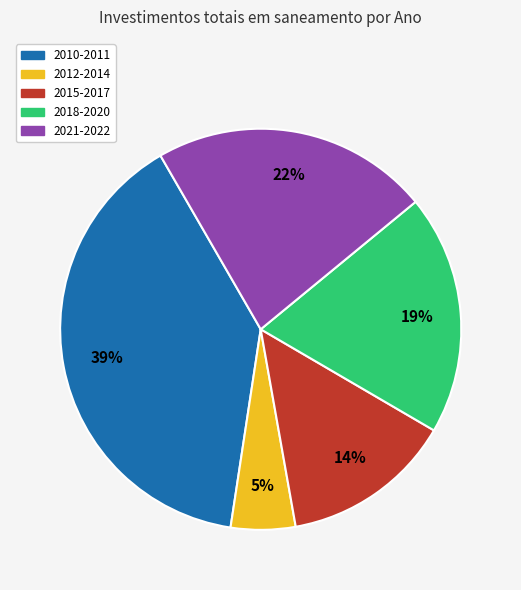

To the nearest percent, what is the difference between the largest and smallest slice percentages?

34%